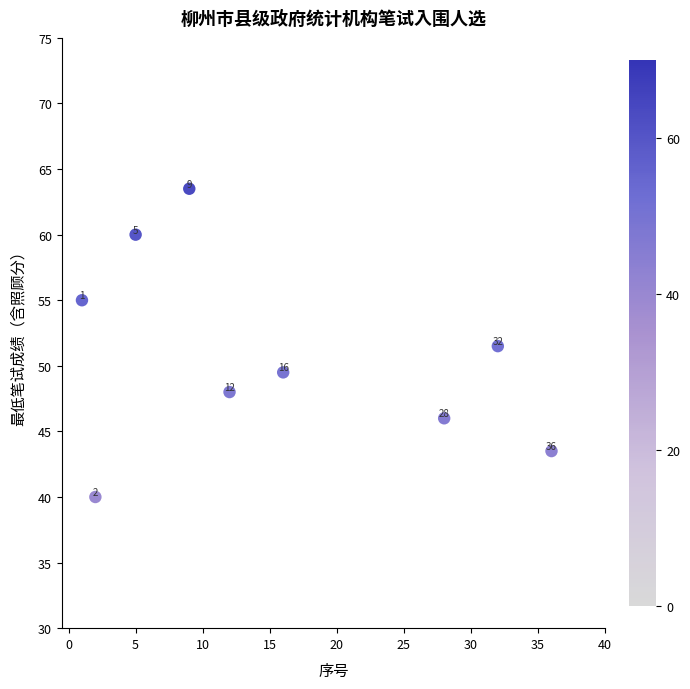

What Y value in the scatter plot is closest to 51?

51.5